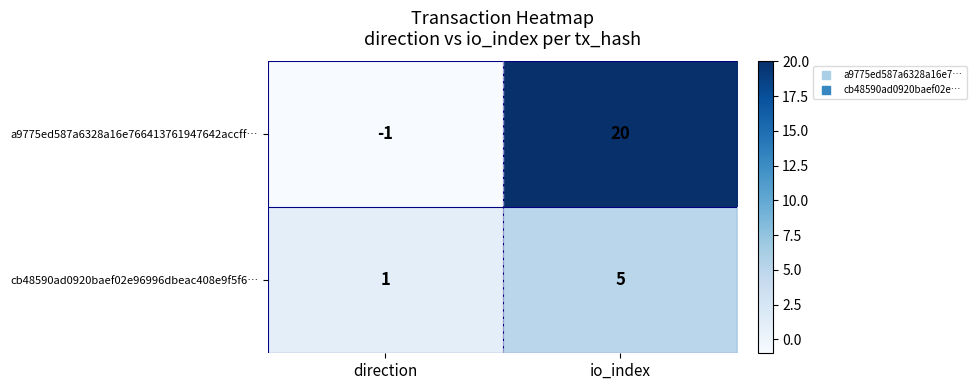

At which category does the chart reach its peak across all series?

io_index